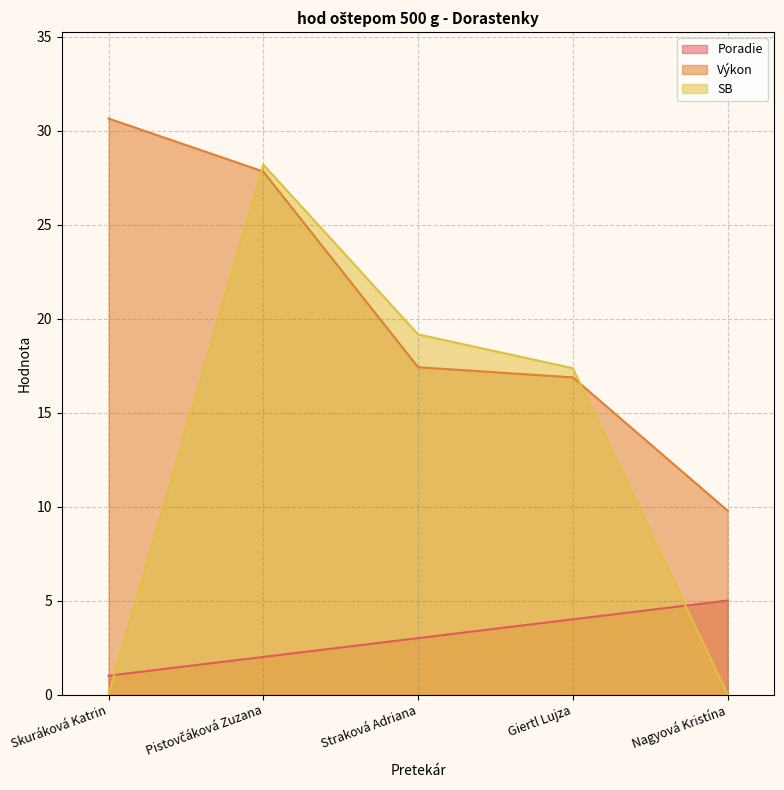

Does the chart display data point markers on the line(s)?

No